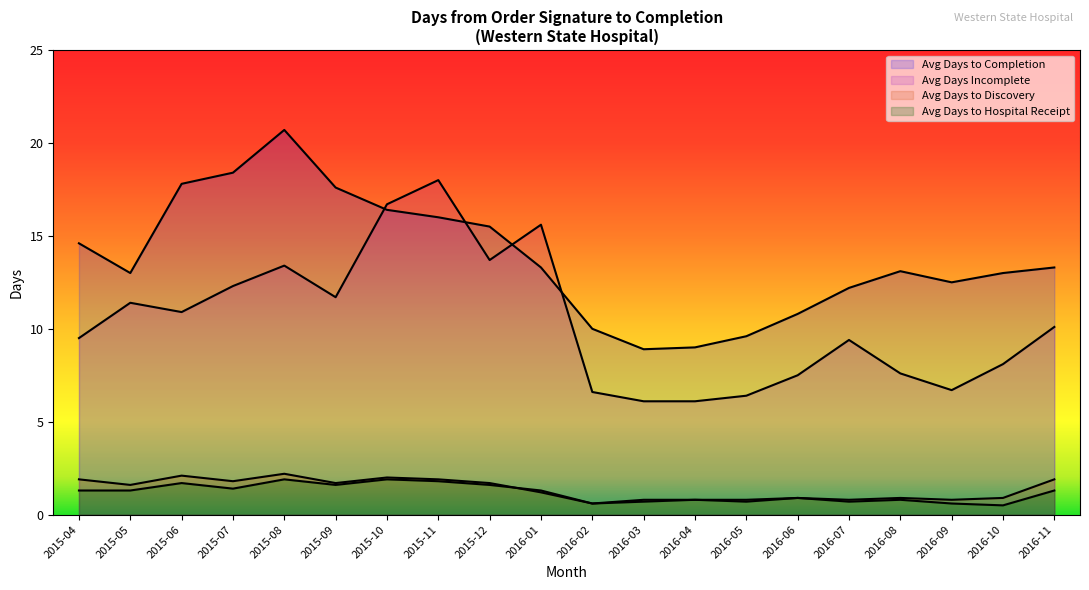

Which series has the largest range (max minus min)?

Avg Days Incomplete